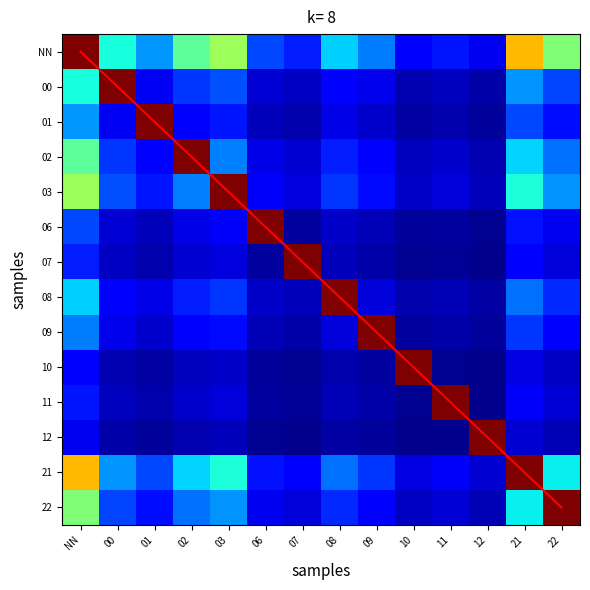

Is it true that 02 equals 0.1 at 01?

True